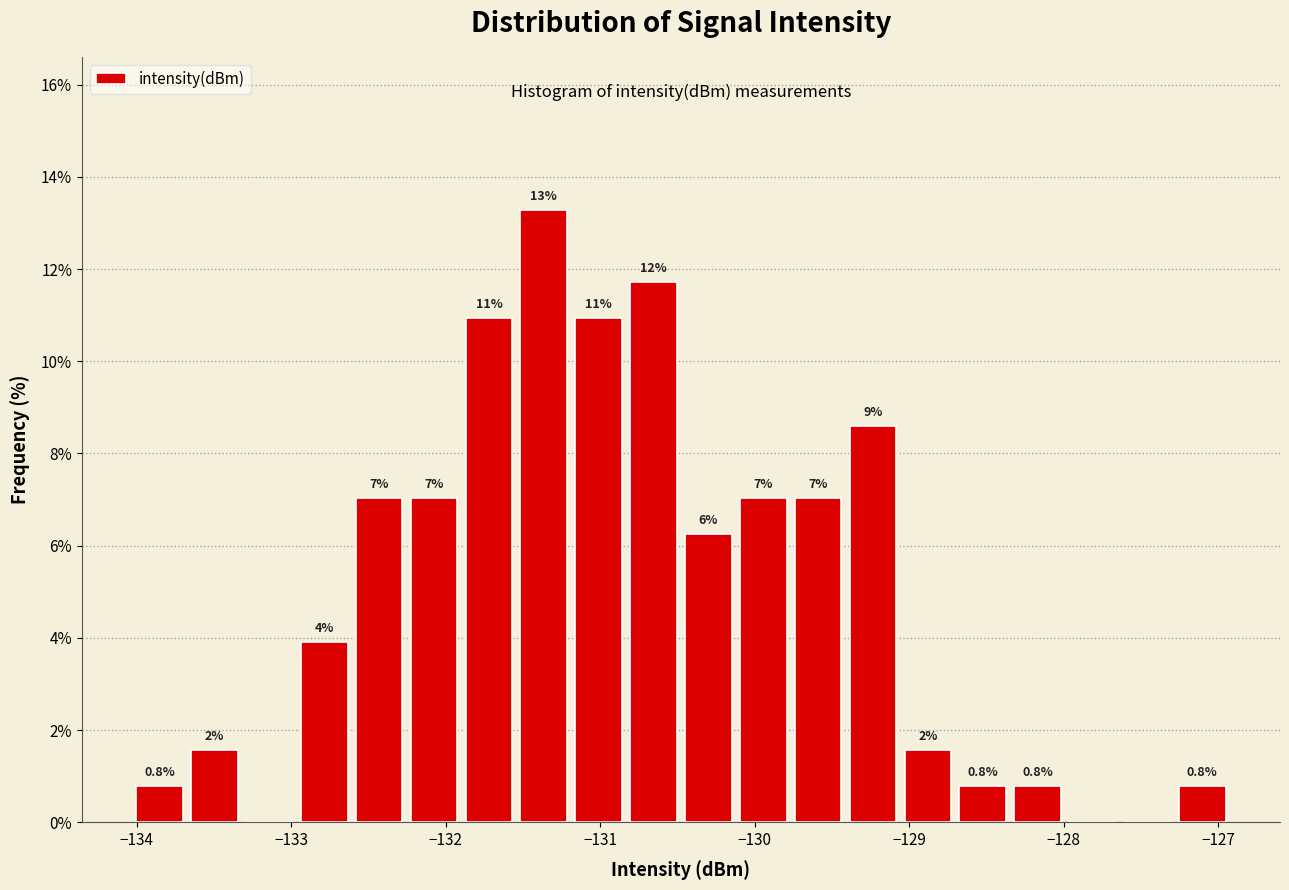

Read against the x-axis, roughly where is the centre of the tallest bar?

-131.4